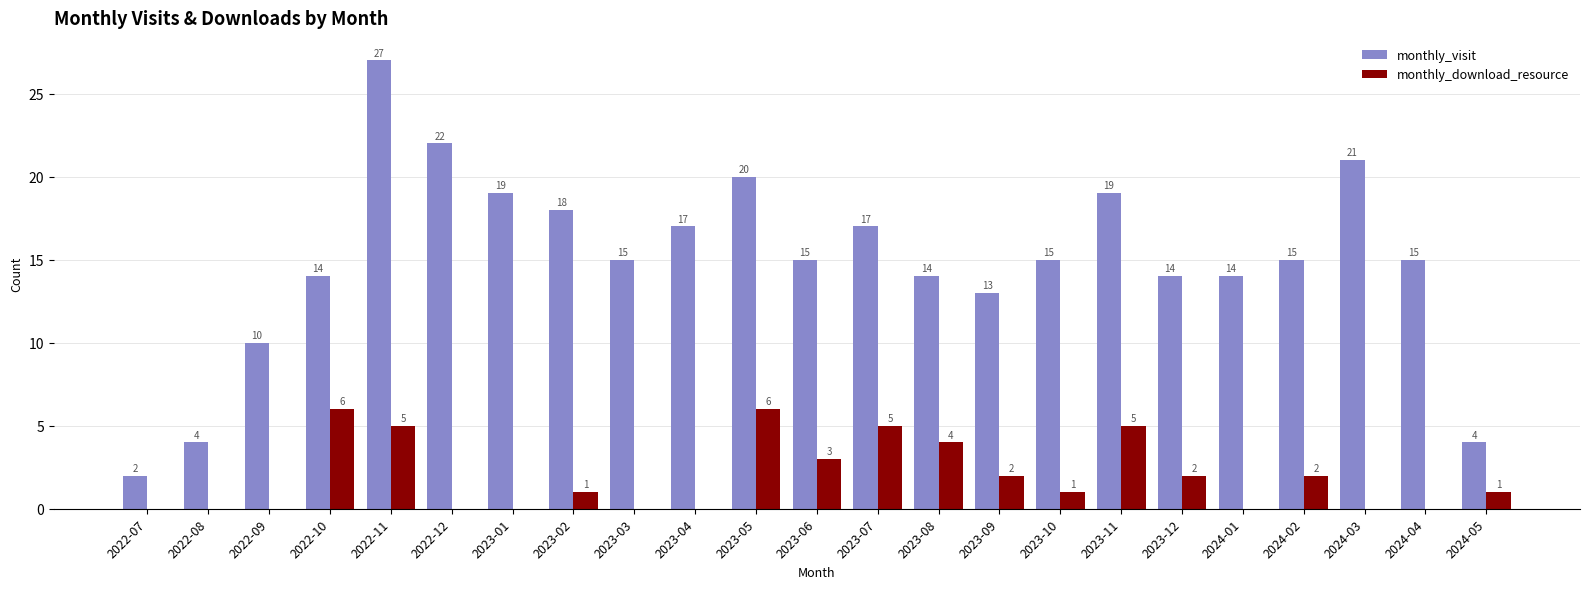

What is the sum of the monthly_download_resource values at 2022-10 and 2022-12?

6